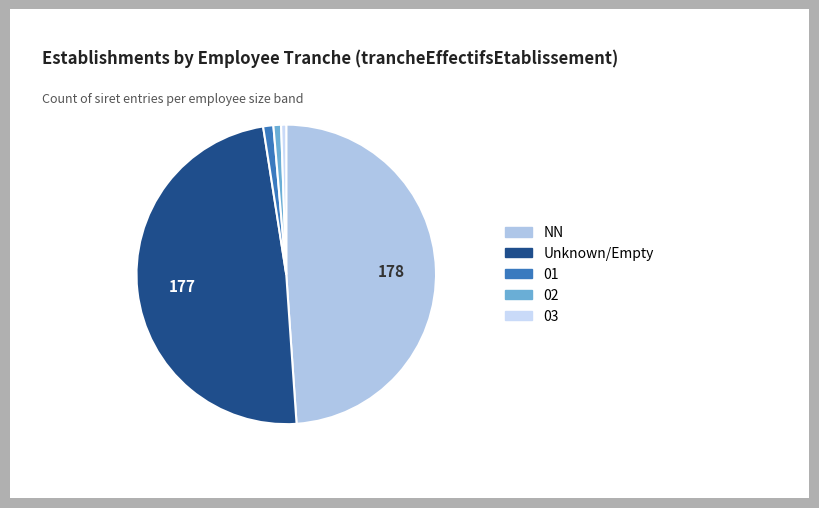

Is there any slice that represents more than half of the pie?

No